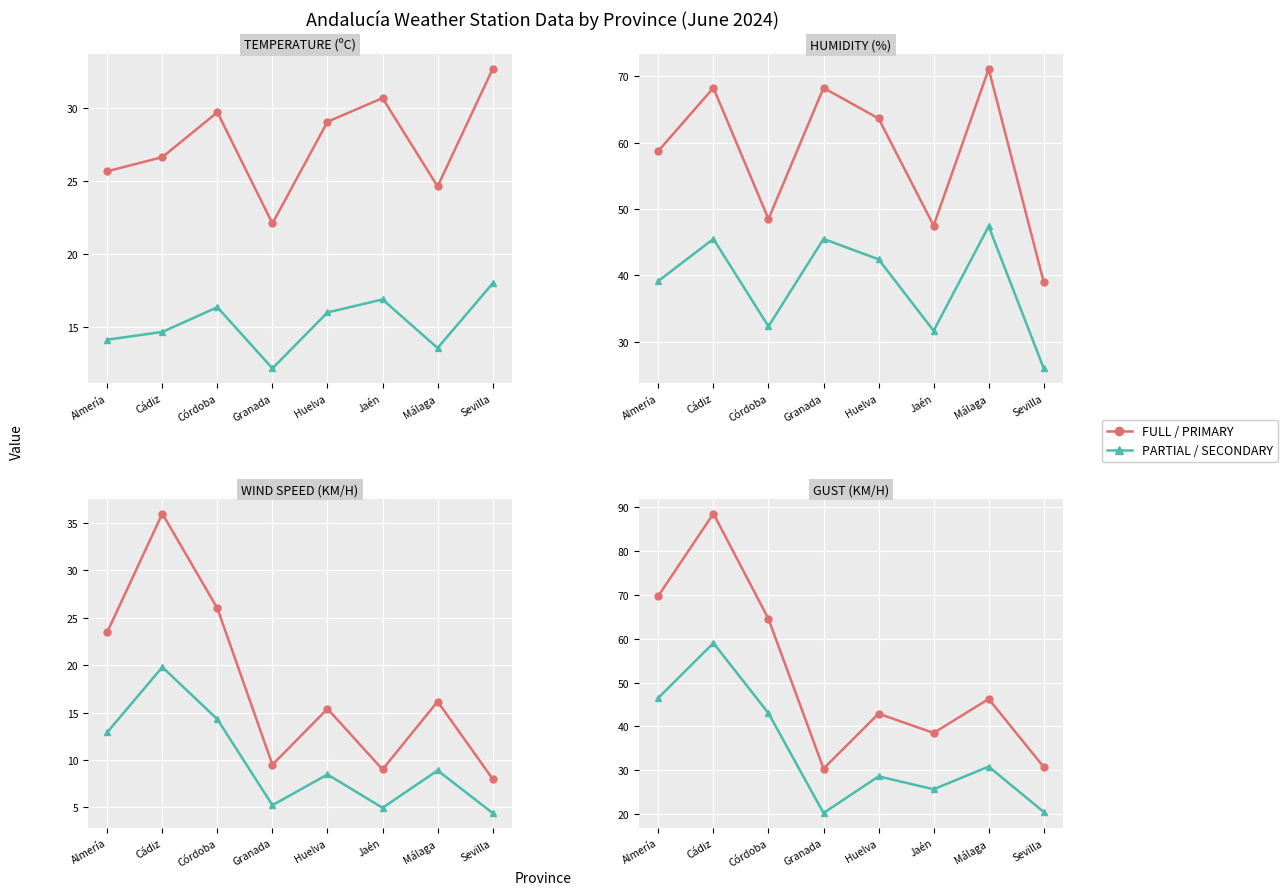

What is the difference between the maximum and minimum values in the MEAN (partial) series?

38.8